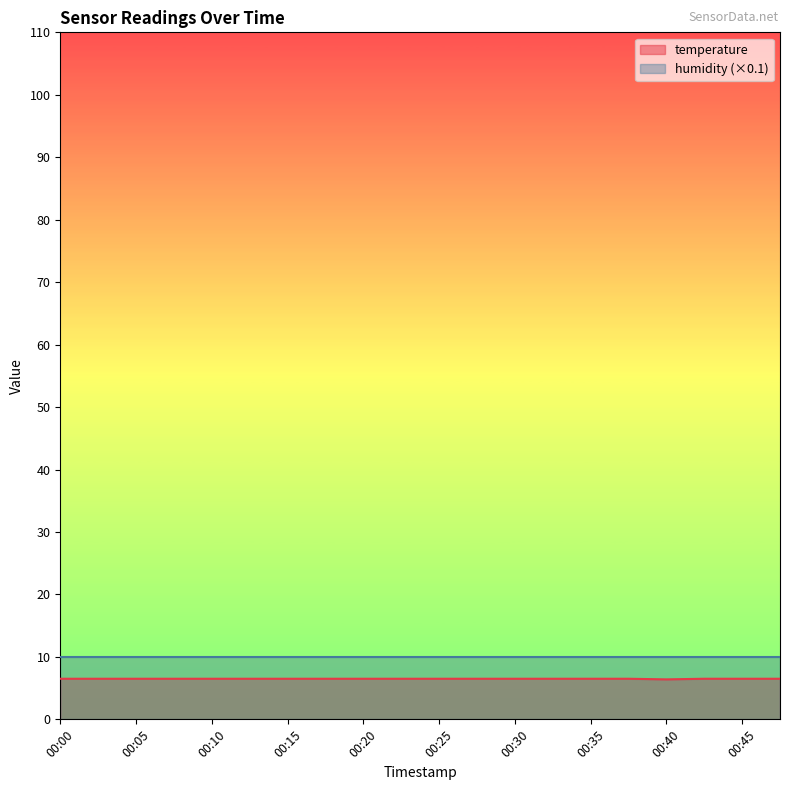

At which label is the value closest to 6?

00:40